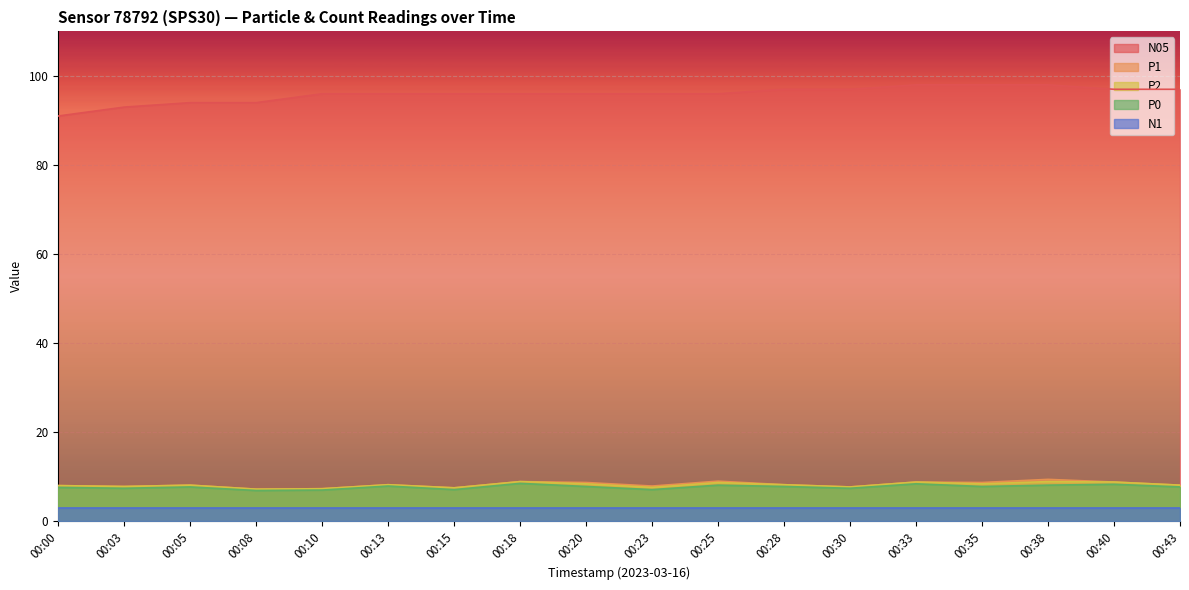

What is the average value of the P0 series?

7.7